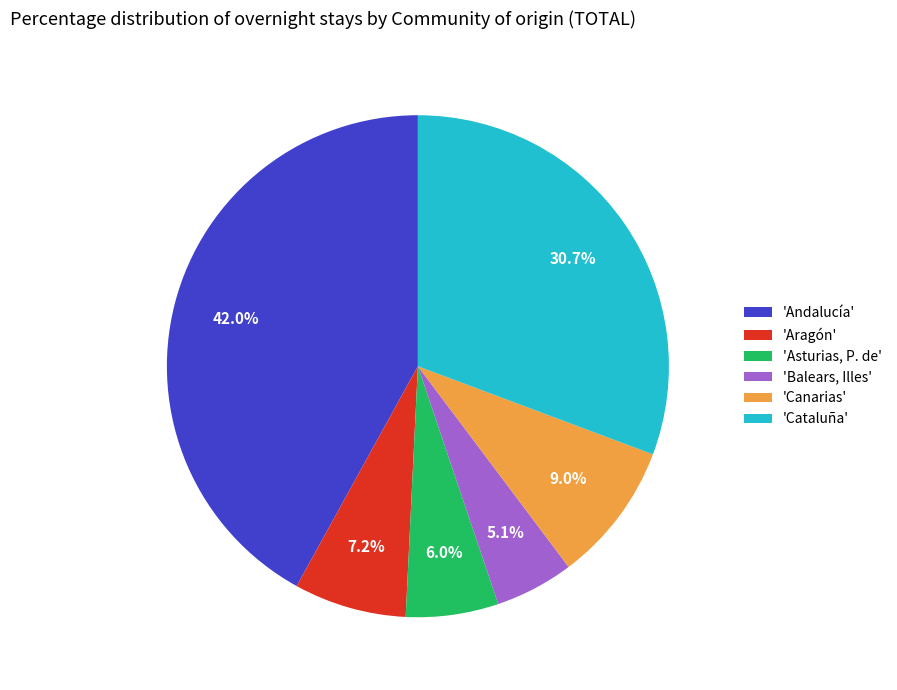

Which slice is the largest?

'Andalucía'